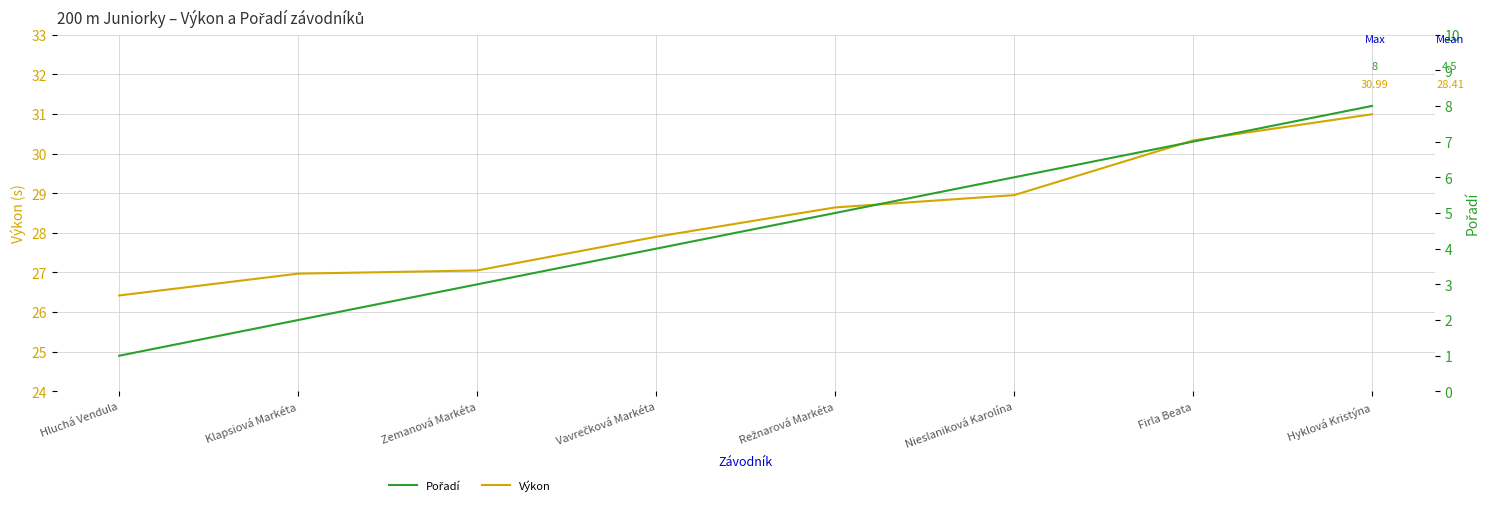

Does the chart have visible grid lines?

Yes